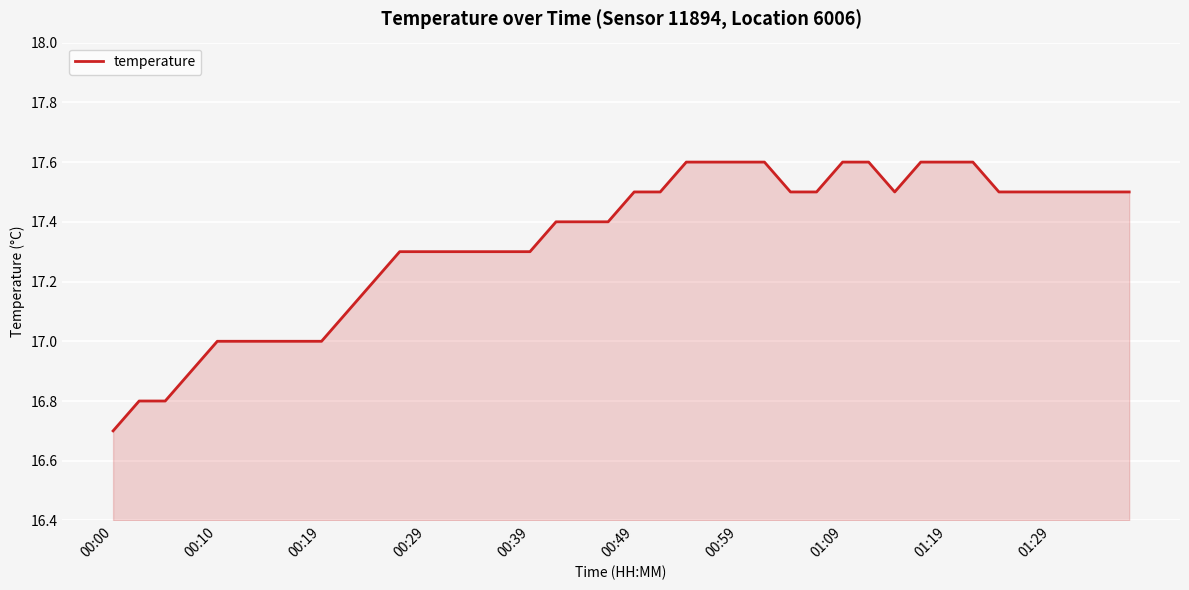

What is the minimum value shown in the chart?

16.7